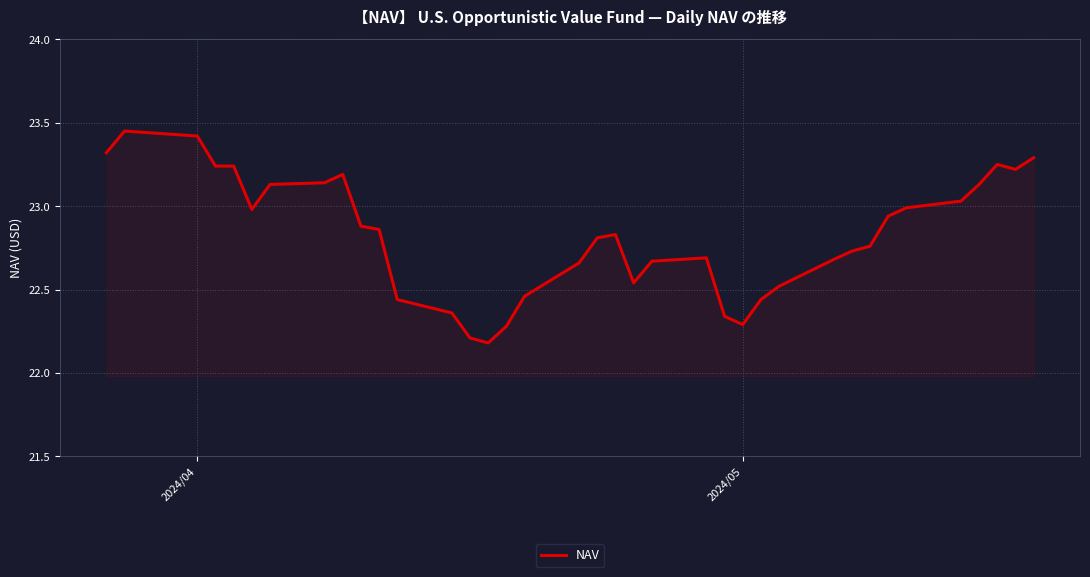

What is the difference between the maximum and minimum values?

1.3